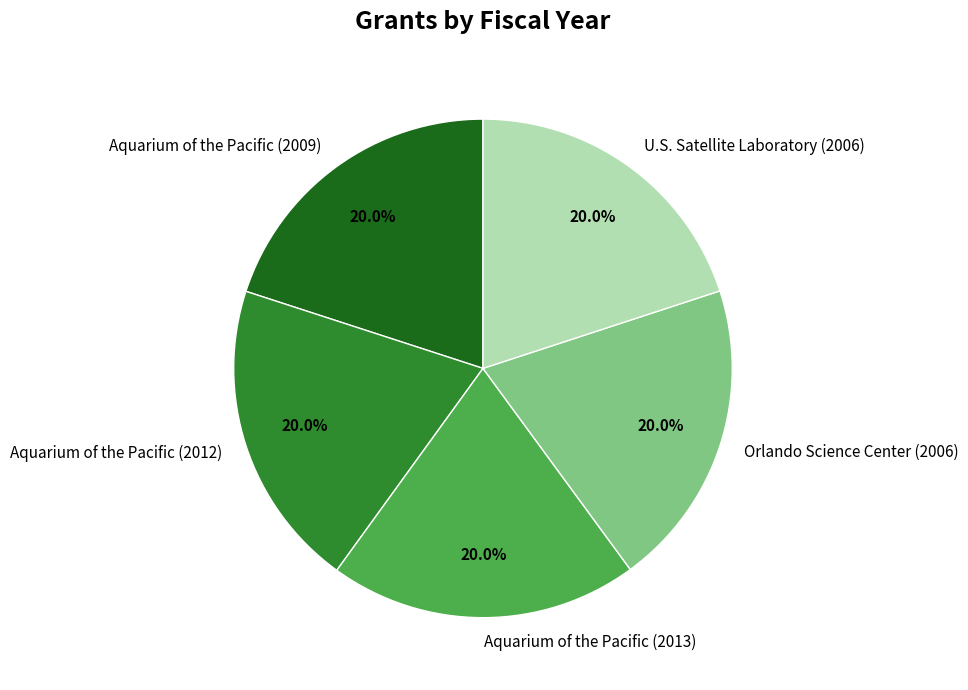

What is the ratio of the value at U.S. Satellite Laboratory (2006) to the value at Aquarium of the Pacific (2013)?

1.0